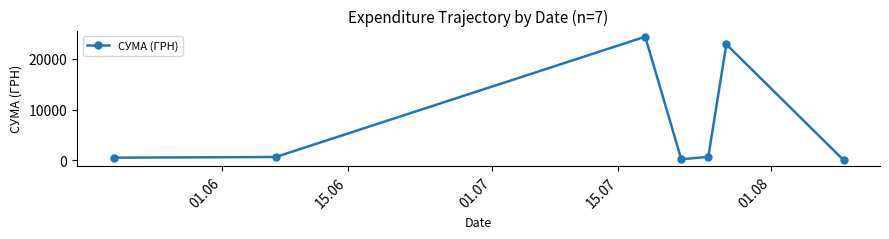

How many lines are shown in the chart?

1